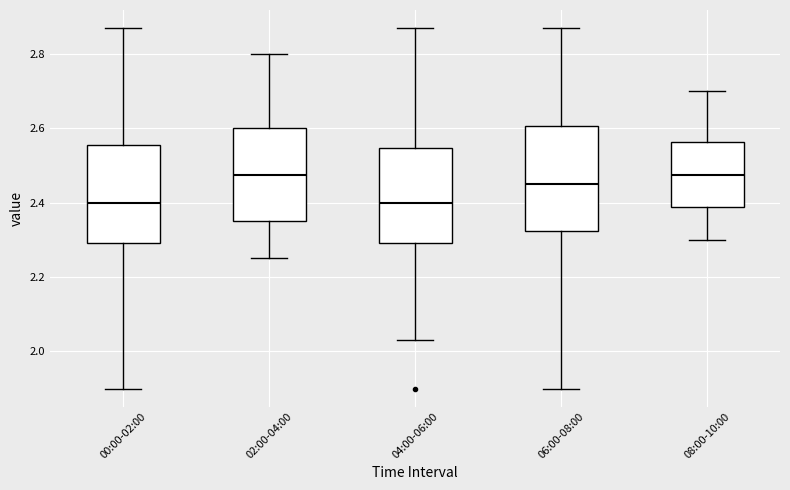

Reading left to right, transcribe this box plot: for each box, give where its median line is, the range the box spans, and where its two whiskers end, as read against the y-axis. The values are not printed on the chart, so give them approximately, as read against the axis.

00:00-02:00: median 2.40, box 2.30 to 2.56, whiskers 1.90 to 2.88
02:00-04:00: median 2.48, box 2.36 to 2.60, whiskers 2.26 to 2.80
04:00-06:00: median 2.40, box 2.30 to 2.54, whiskers 2.04 to 2.88
06:00-08:00: median 2.46, box 2.32 to 2.60, whiskers 1.90 to 2.88
08:00-10:00: median 2.48, box 2.38 to 2.56, whiskers 2.30 to 2.70